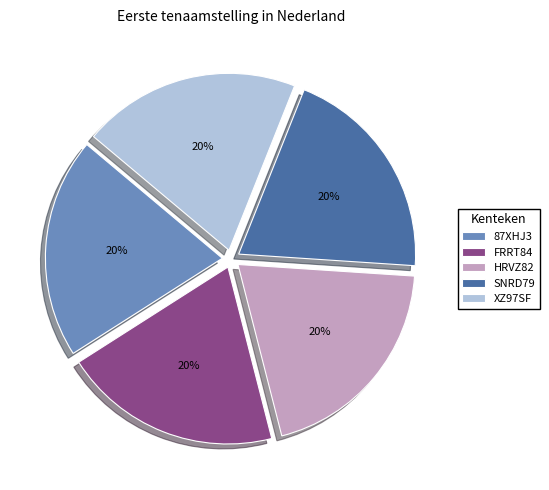

The 87XHJ3 slice represents 8% of the pie. True or false?

False